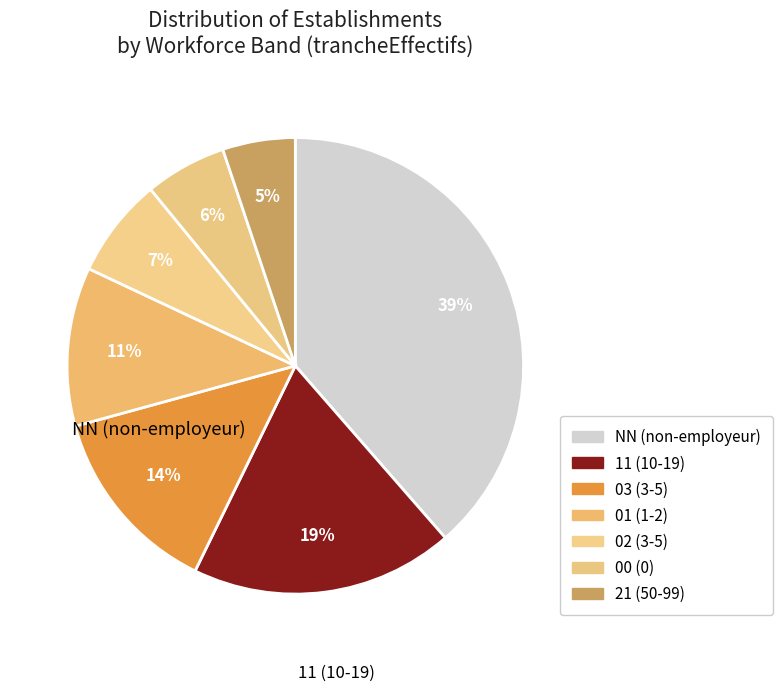

Is 02 the majority of the pie?

No